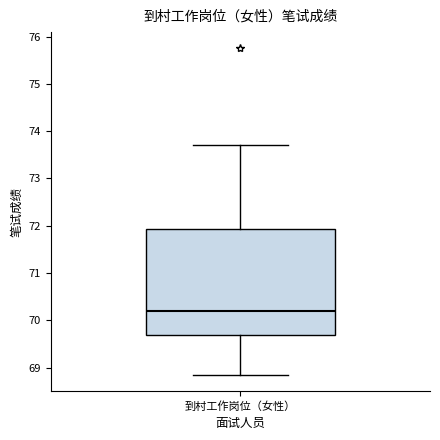

Transcribe this box plot: give where the median line is, the range the box spans, and where the two whiskers end, as read against the y-axis. The values are not printed on the chart, so give them approximately, as read against the axis.

median 70.2, box 69.7 to 71.9, whiskers 68.9 to 73.7